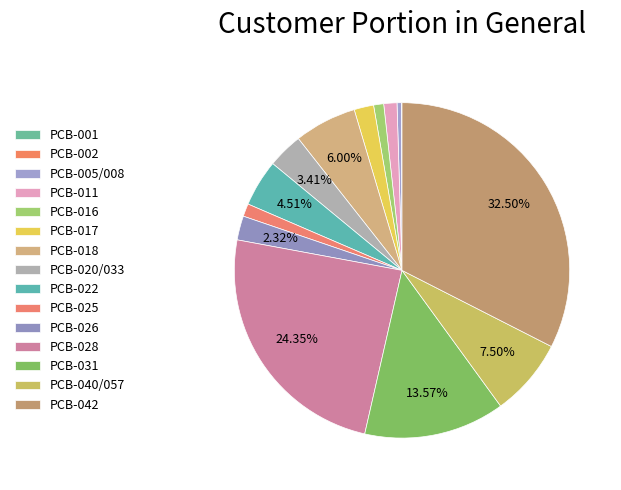

What is the smallest slice in the pie chart?

PCB-001